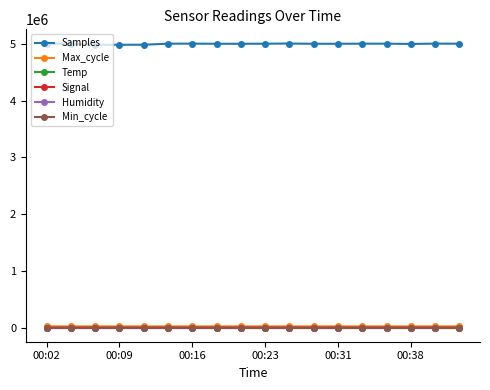

At how many categories does at least one series exceed 1663567?

18